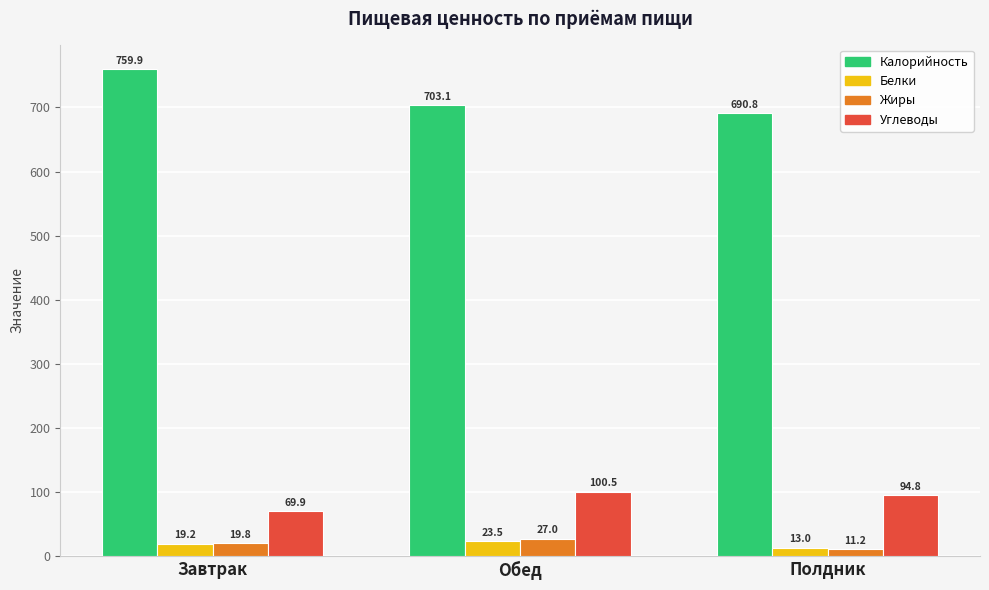

Is it true that Углеводы equals 69.9 at Завтрак?

True